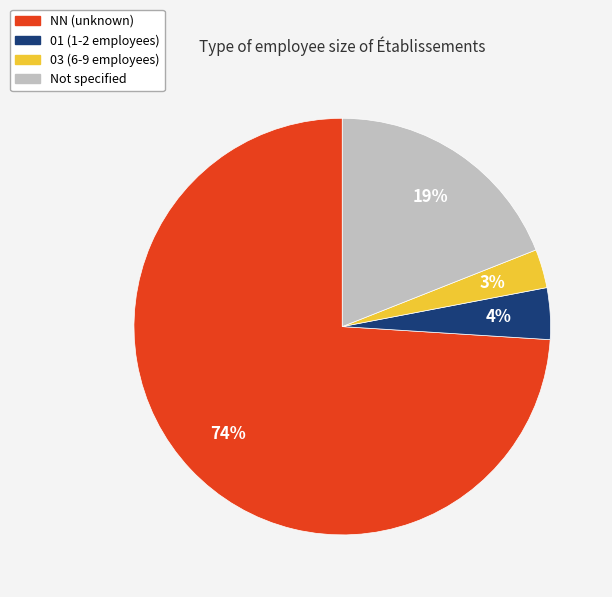

Count the number of slices in the pie.

4